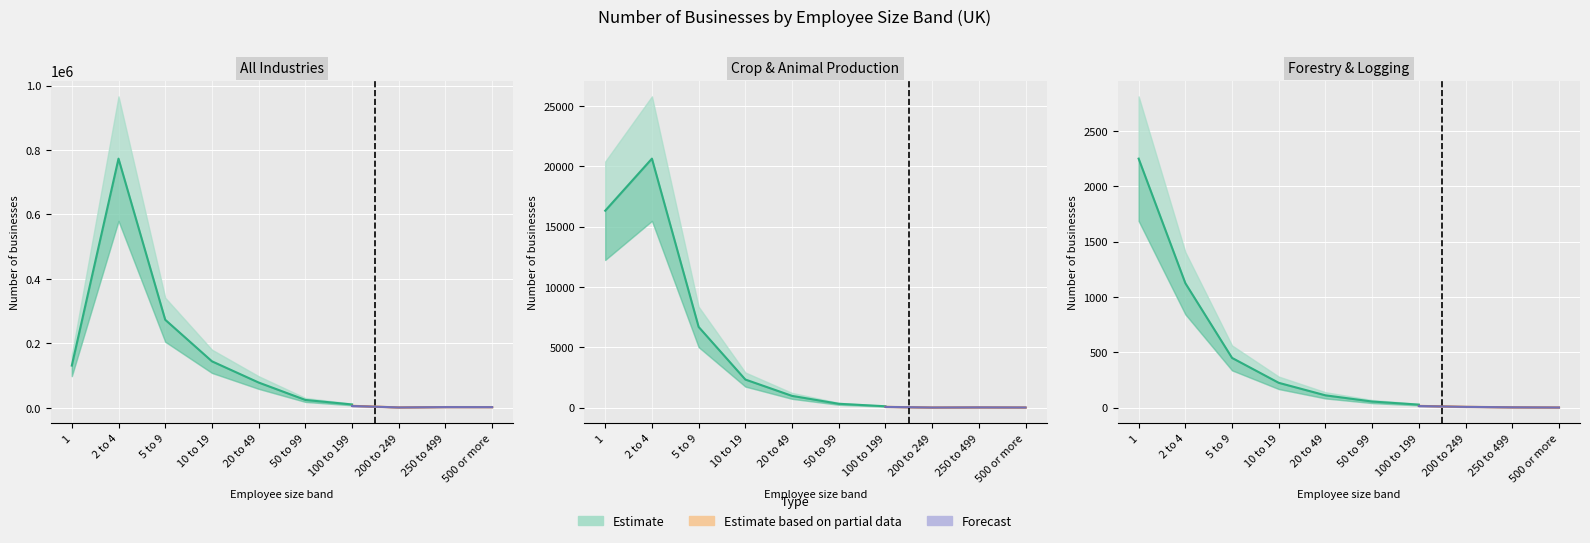

Which series changed the most between 5 to 9 and 100 to 199?

All Industries